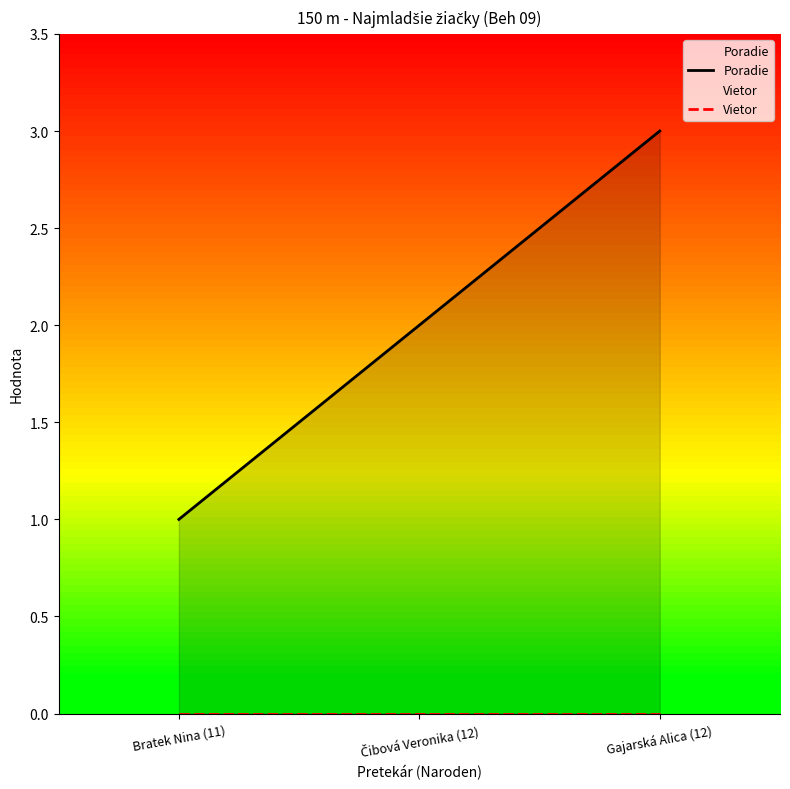

True or false: Poradie has a value of 1 at Bratek Nina (11).

False